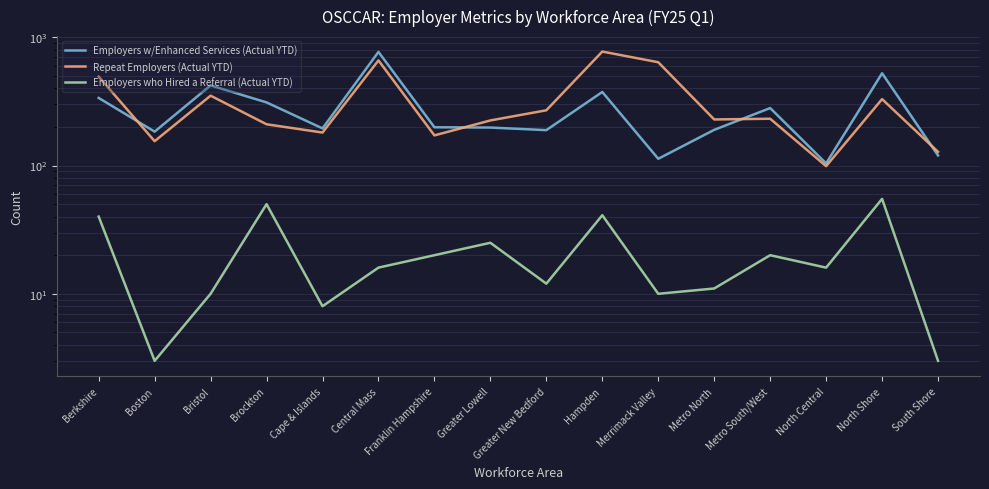

What is the sum of all Employers w/Enhanced Services (Actual YTD) values?

4513